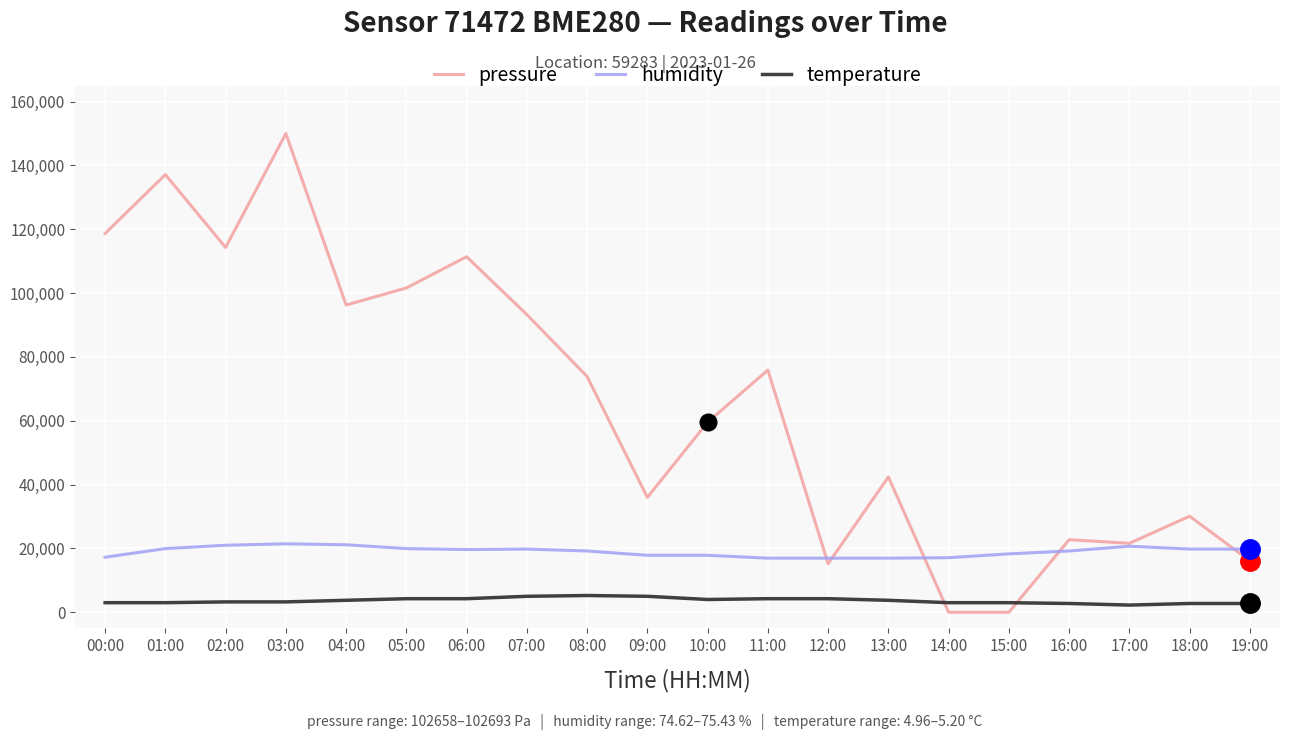

The humidity series shows 19950.0 at 05:00. True or false?

True